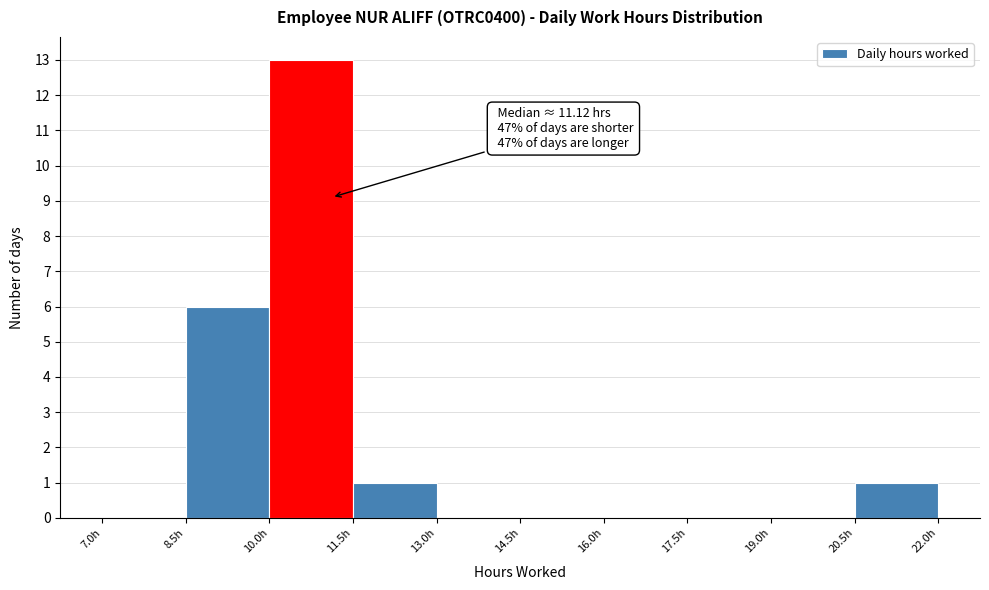

Which range on the x-axis has the tallest bar?

10.0 to 11.5